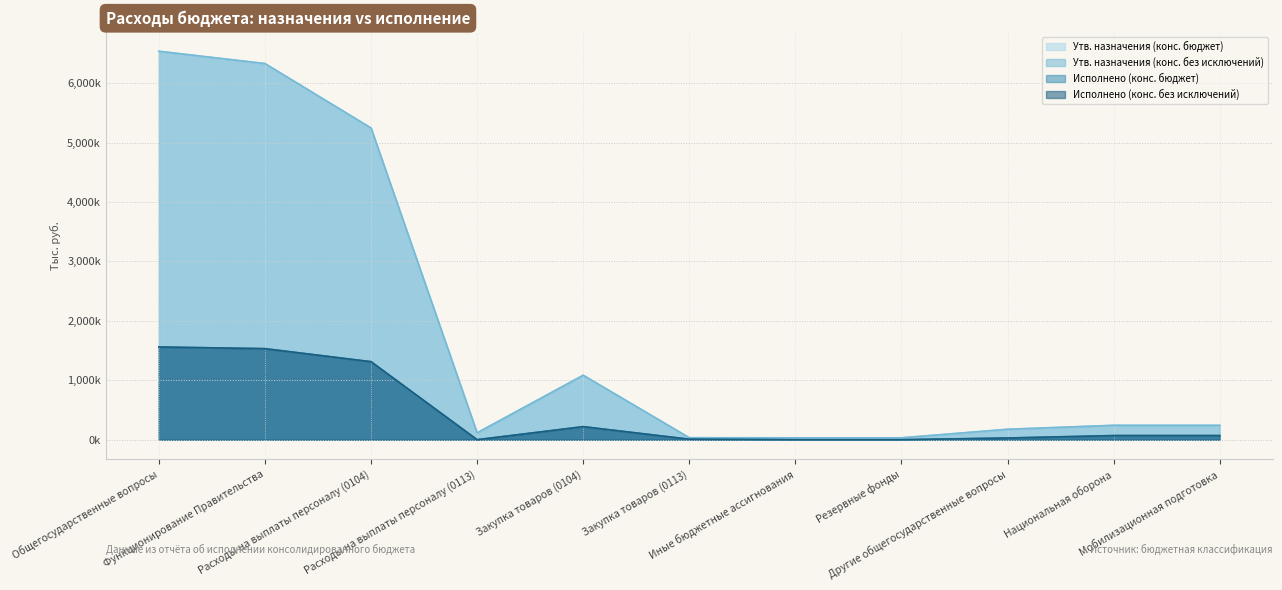

List the labels in order of Утв. назначения (конс. без исключений) value, largest first.

Общегосударственные вопросы, Функционирование Правительства, Расходы на выплаты персоналу (0104), Закупка товаров (0104), Национальная оборона, Мобилизационная подготовка, Другие общегосударственные вопросы, Расходы на выплаты персоналу (0113), Закупка товаров (0113), Иные бюджетные ассигнования, Резервные фонды